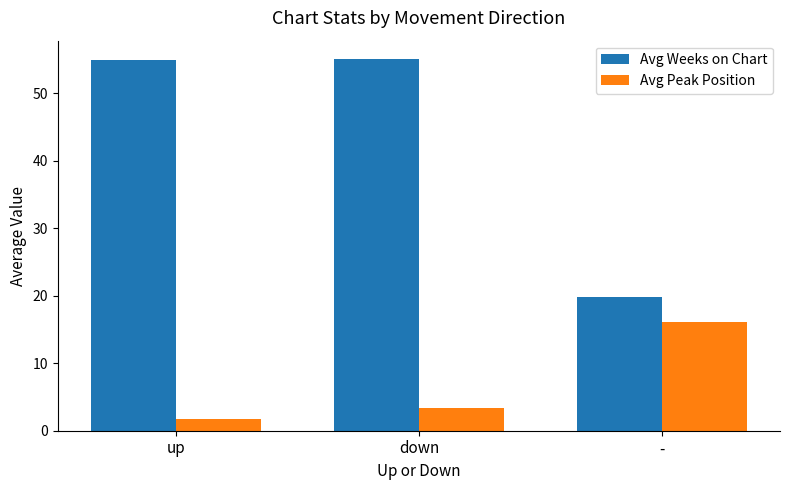

Is the value of Avg Peak Position at up greater than the value of Avg Weeks on Chart at down?

No